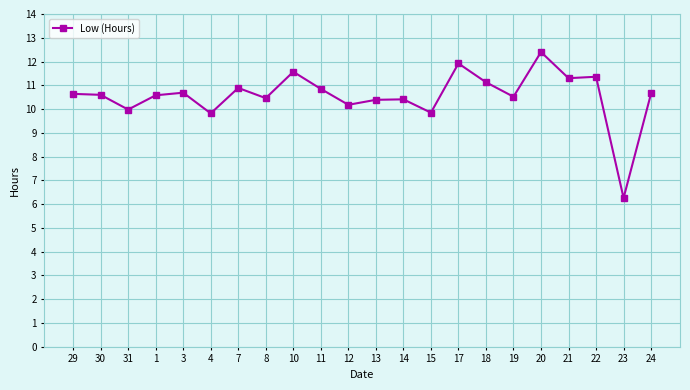

Count the number of categories in the chart.

22